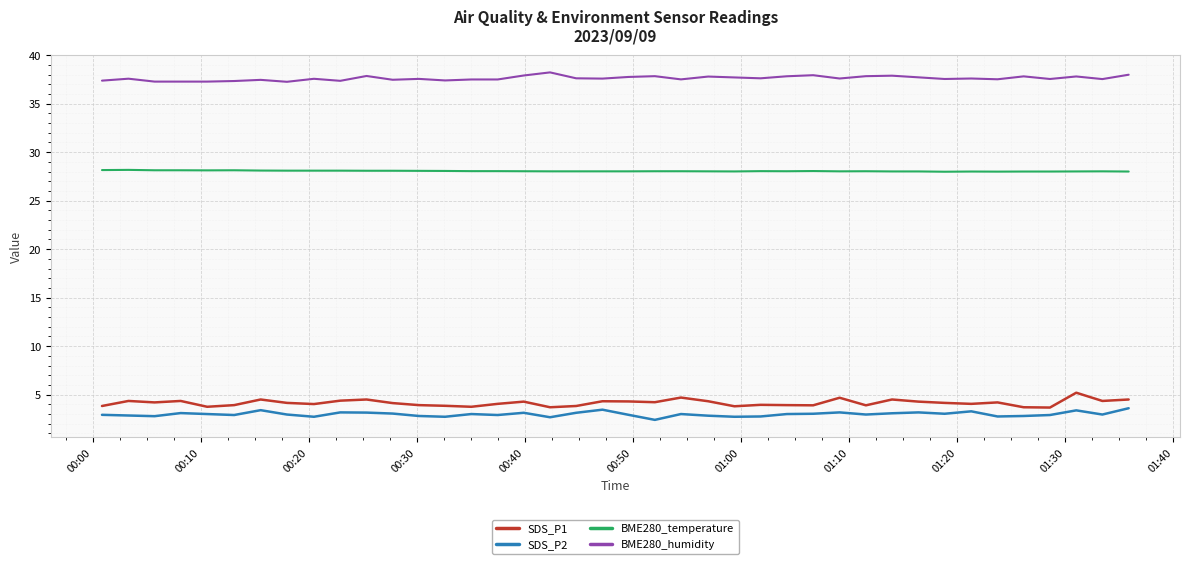

What is the difference between the maximum and minimum values in the BME280_humidity series?

1.0